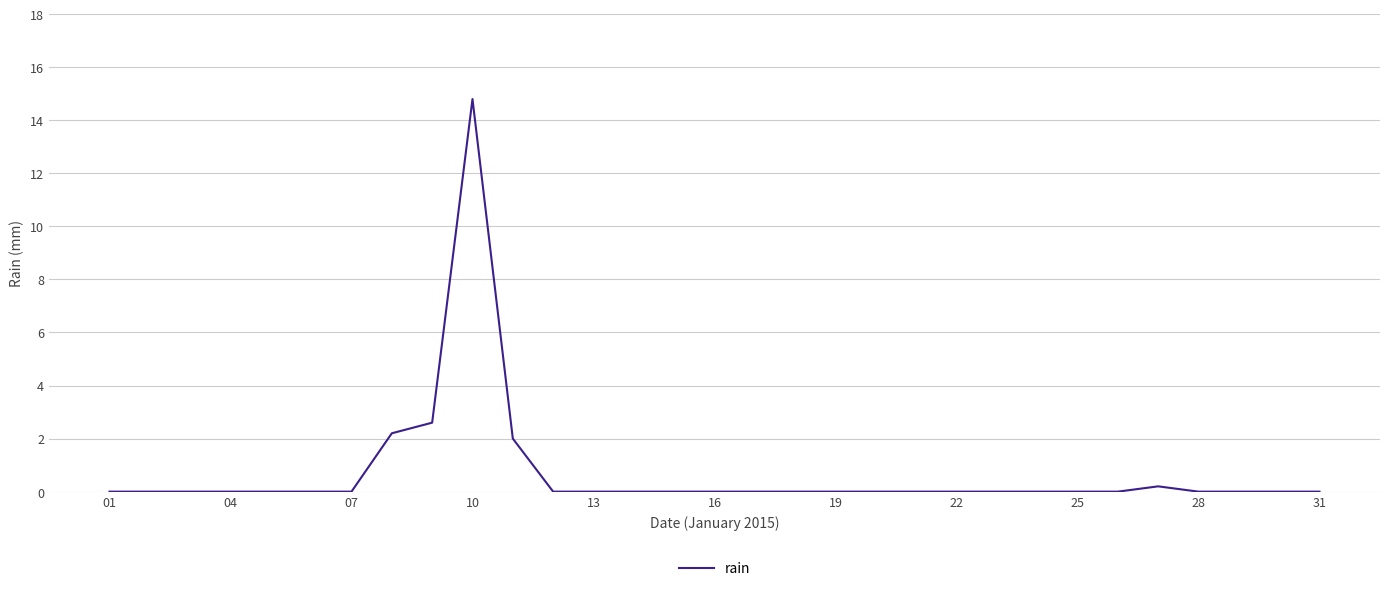

Does the chart display data point markers on the line(s)?

No